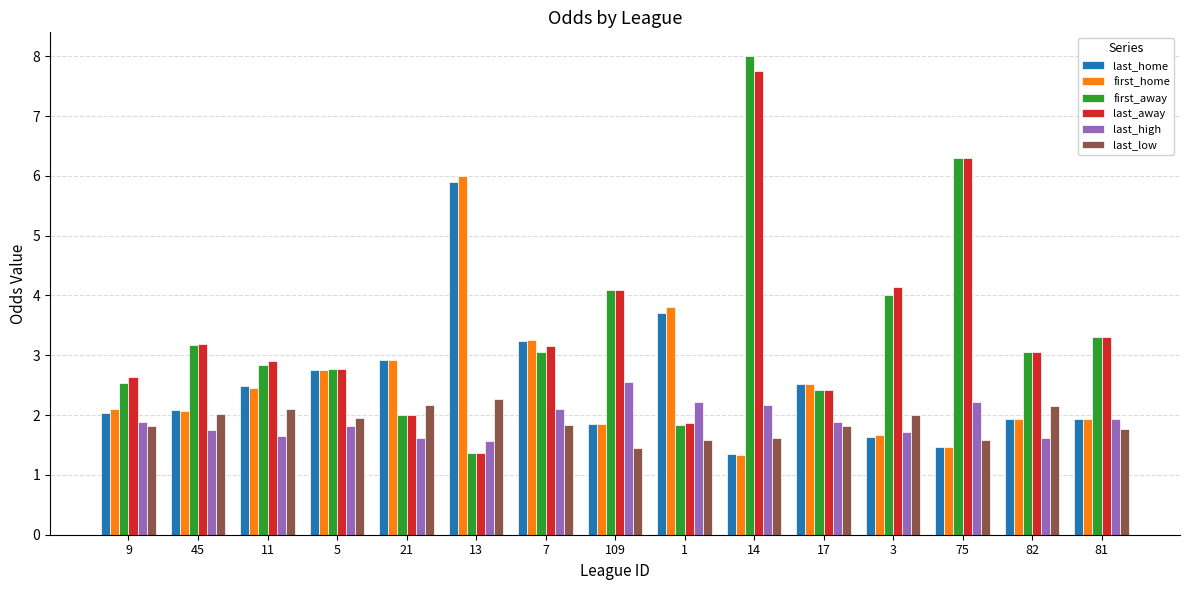

Where does the first_home series first go above 2?

9